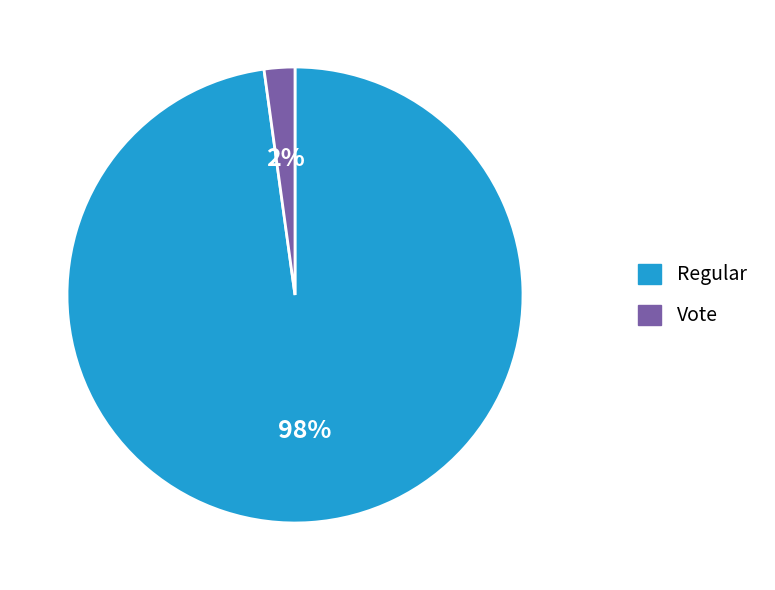

Between Vote and Regular, which is larger?

Regular